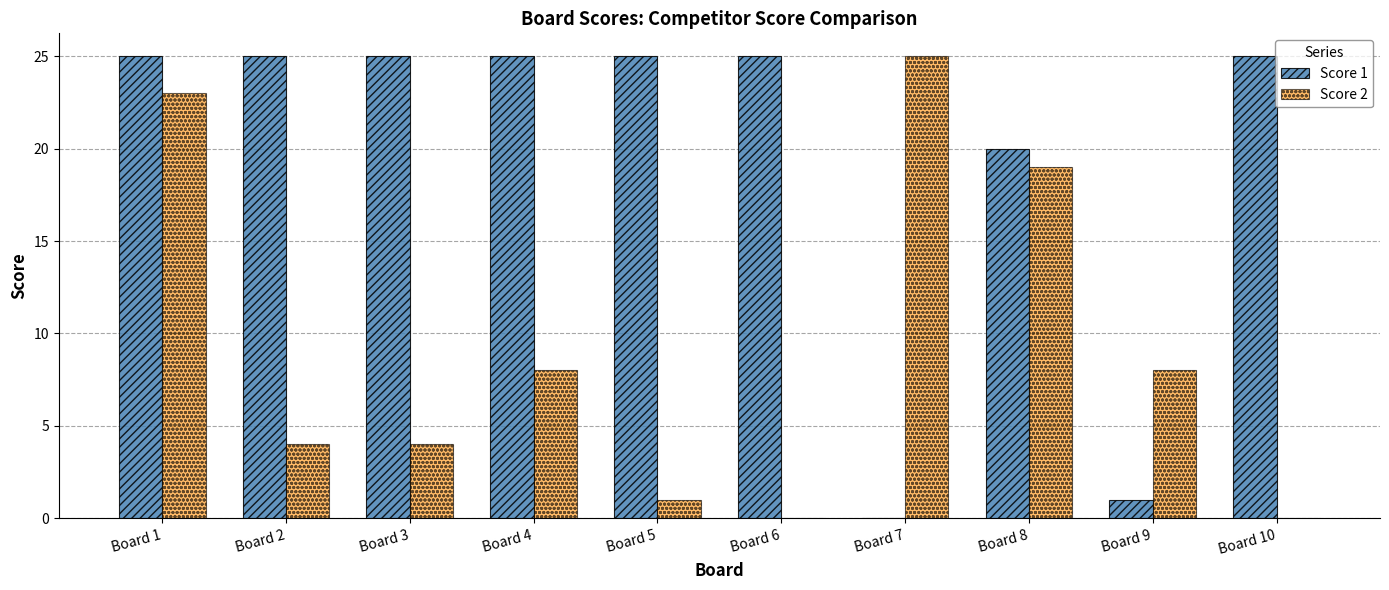

Count the number of data series in this chart.

2